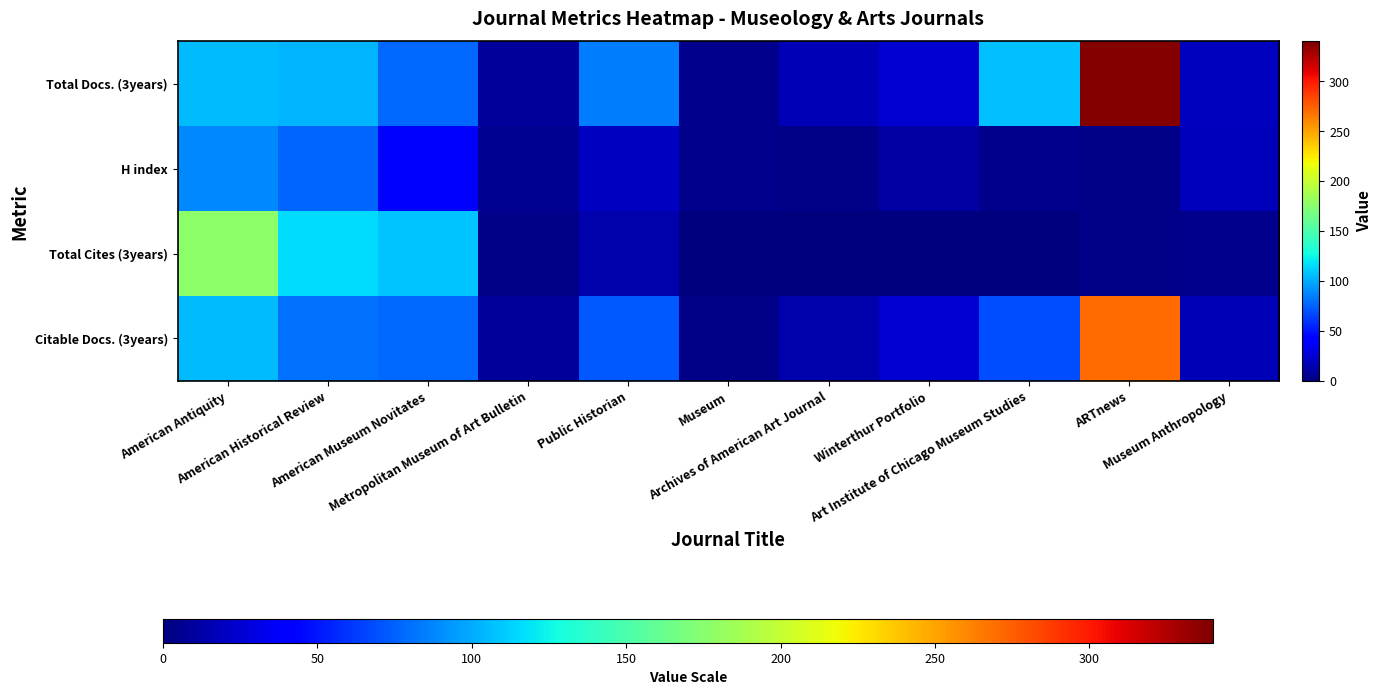

At how many categories does at least one series exceed 188?

1